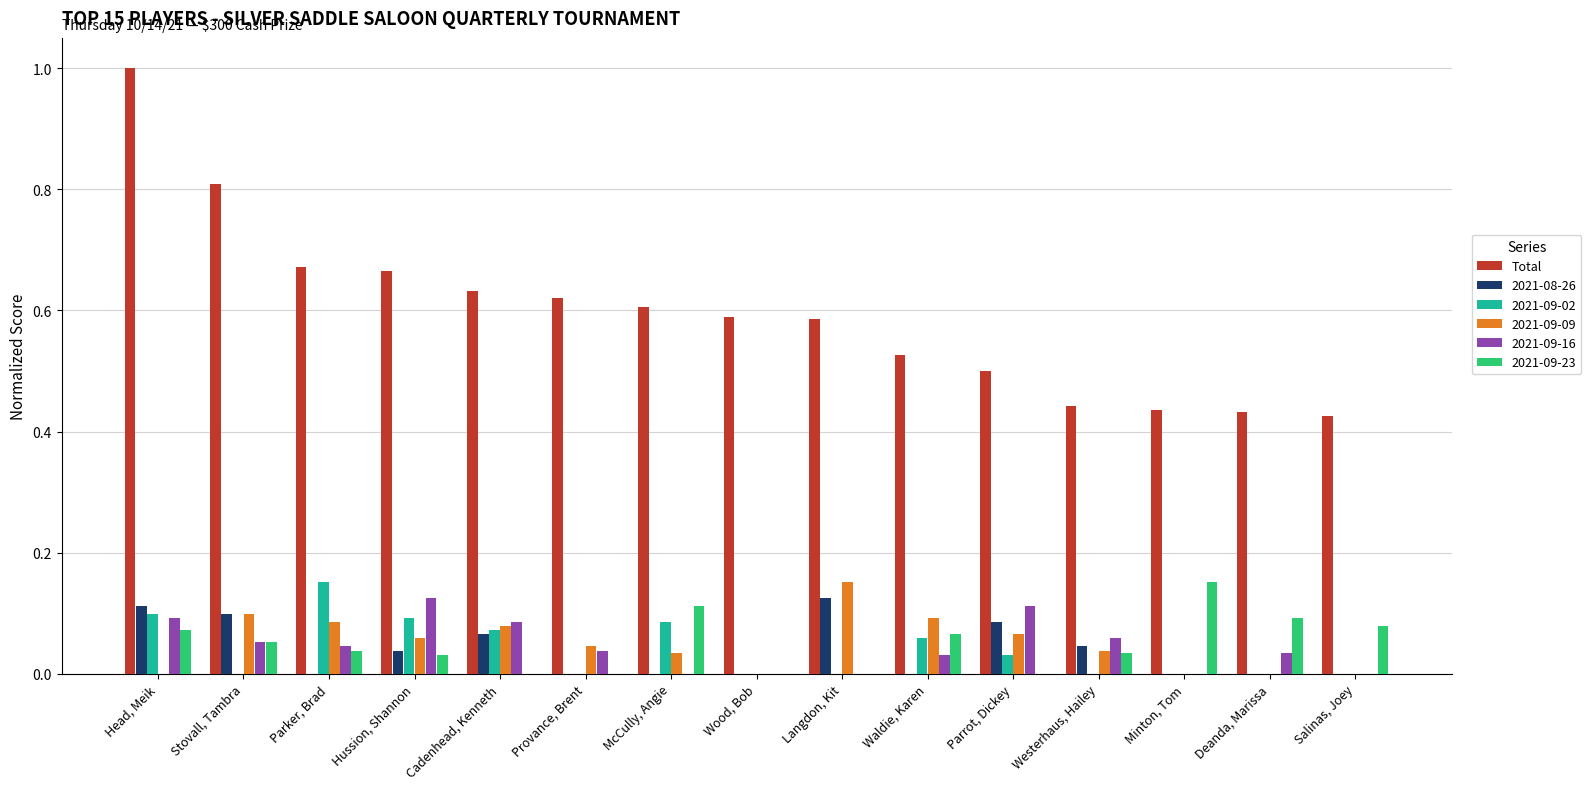

Is it true that 2021-08-26 equals 0.0 at Waldie, Karen?

True